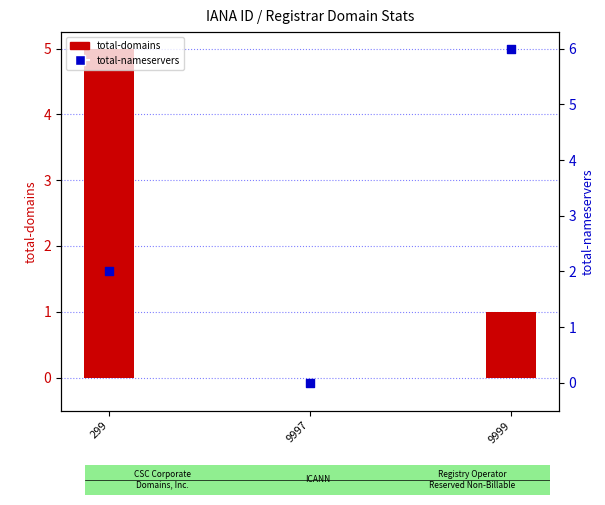

What are all the series names shown in the legend?

total-domains, total-nameservers